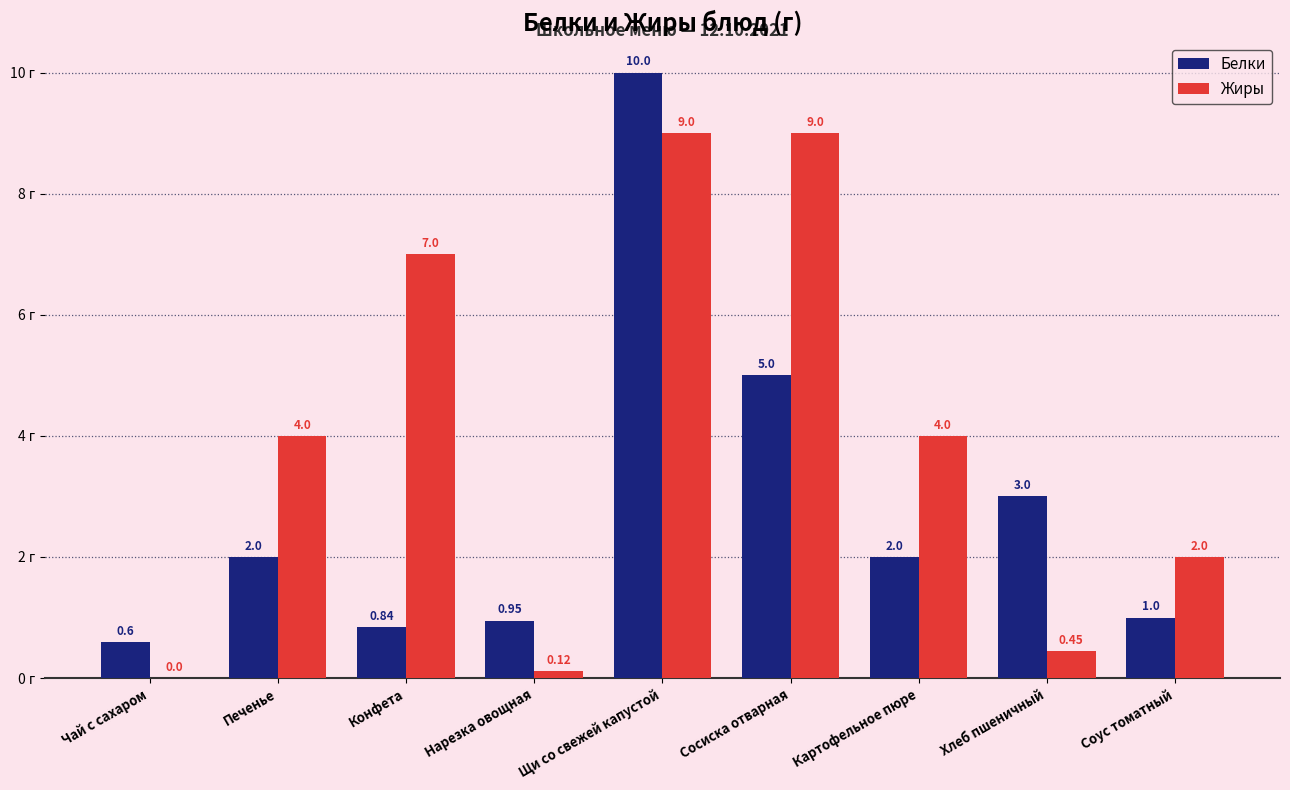

Are the bars grouped side by side (vs. stacked)?

Yes